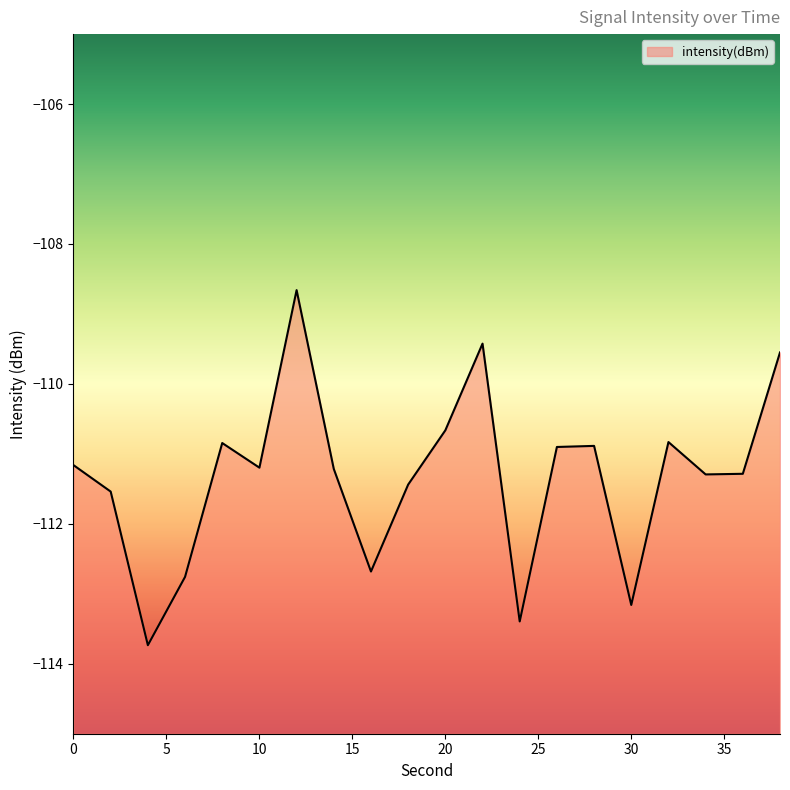

What is the maximum value shown in the chart?

-108.7